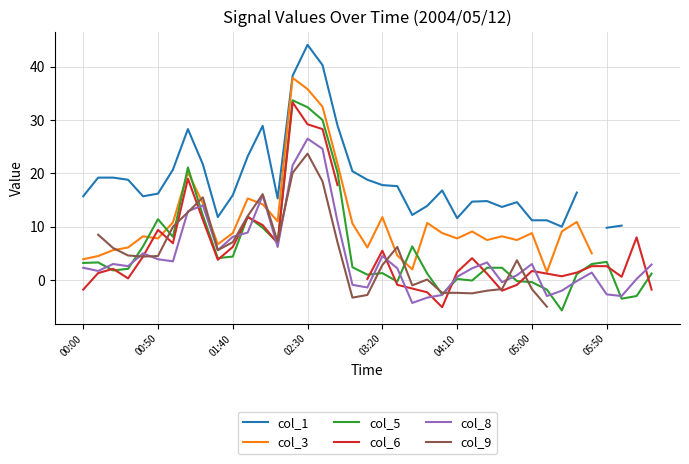

The col_5 series shows 21.2 at 8. True or false?

False